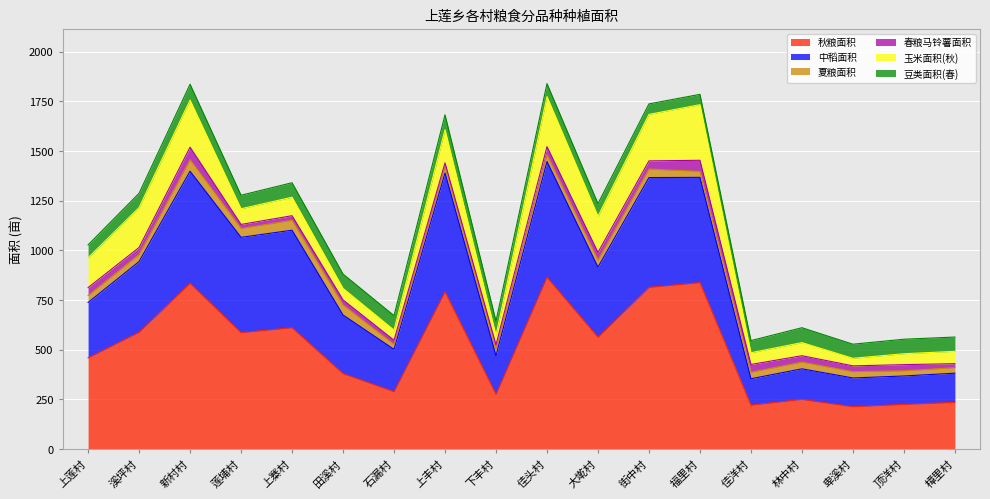

Where do 豆类面积(春) and 春粮马铃薯面积 first cross each other?

街中村 and 福里村